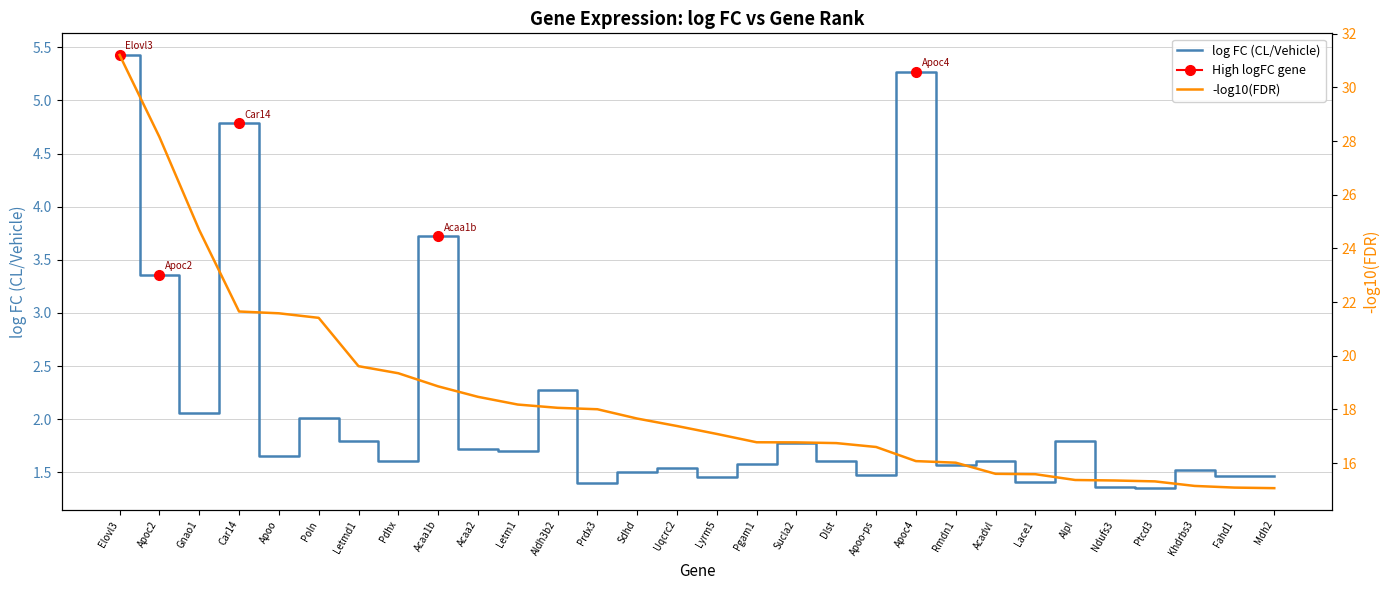

What is the total value across all series at Lace1?

17.0